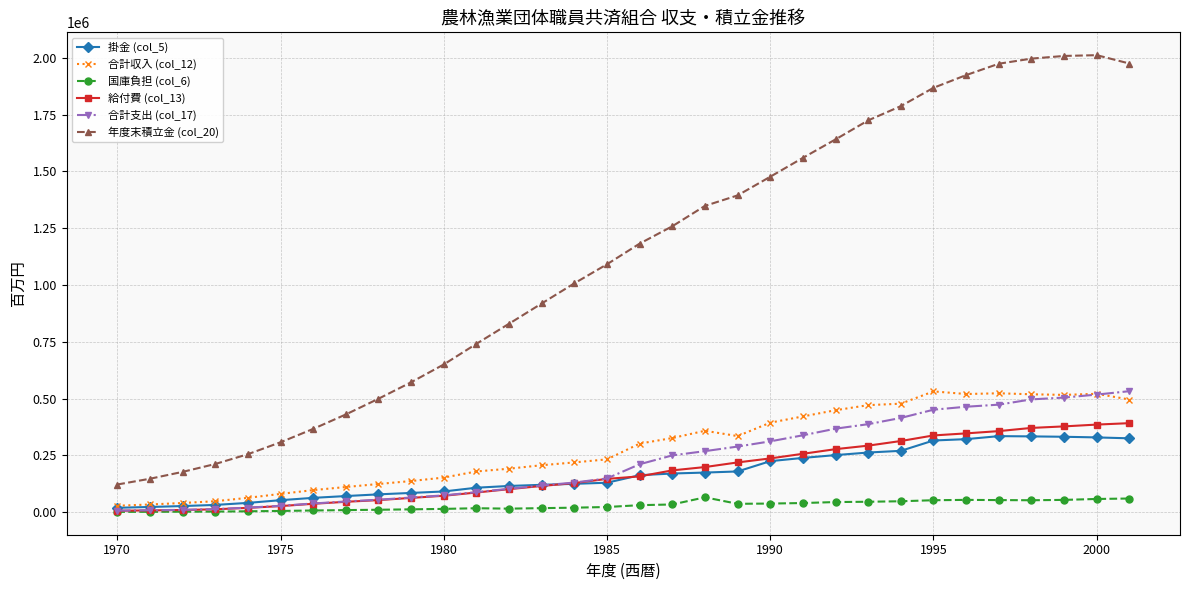

Which series has the largest range (max minus min)?

年度末積立金 (col_20)